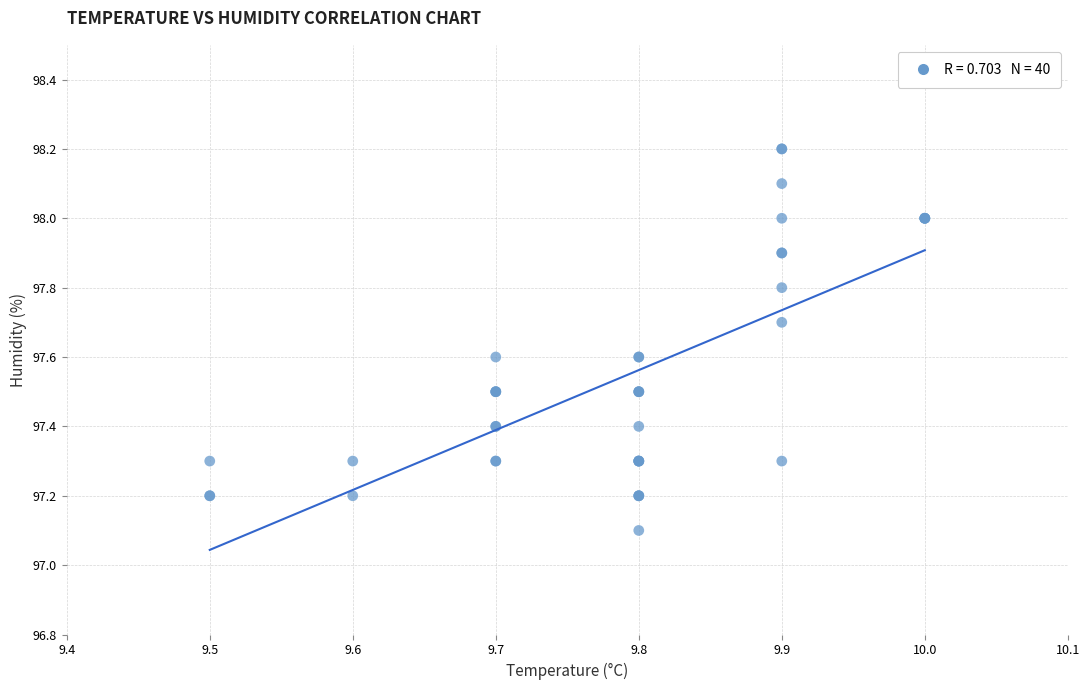

What Y value in the scatter plot is closest to 97?

97.1